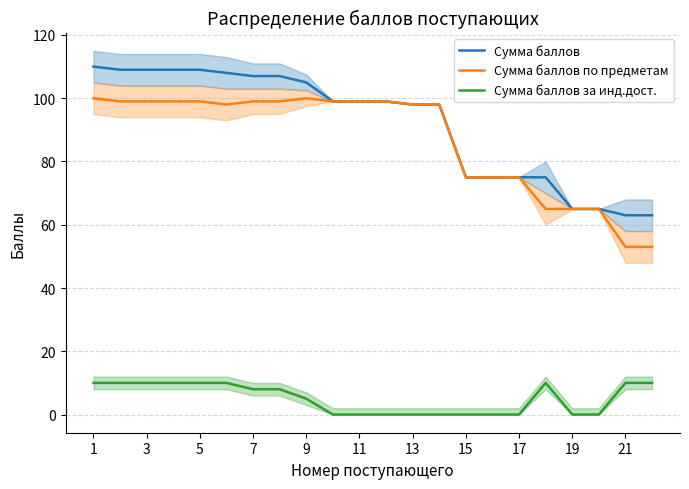

The Сумма баллов по предметам series shows 65 at 3. True or false?

False